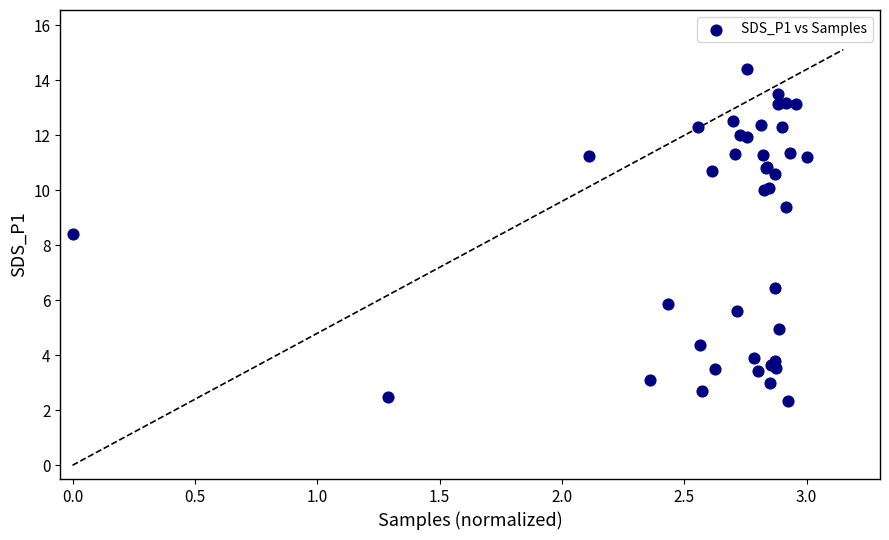

What Y value in the scatter plot is closest to 8?

8.4